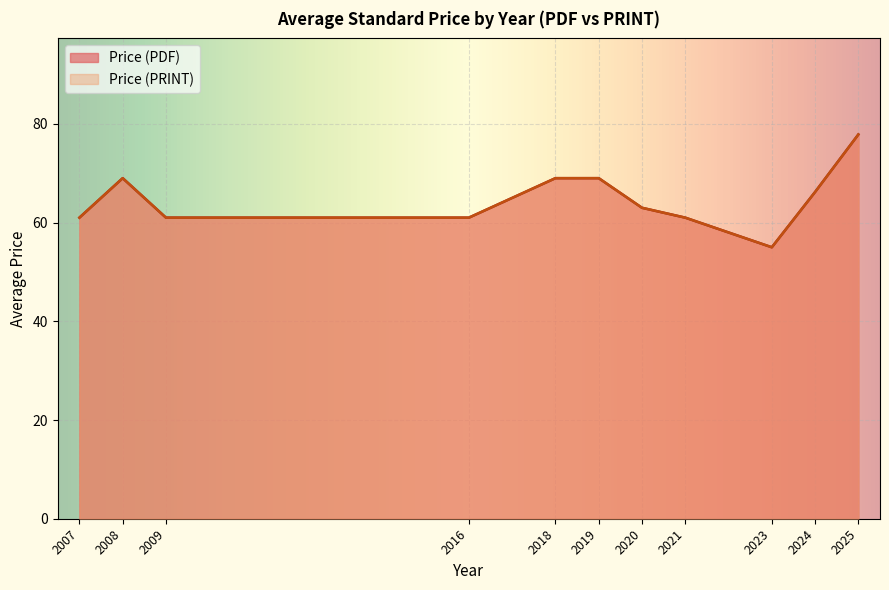

How many interior local valleys does the Price (PRINT) series have?

5